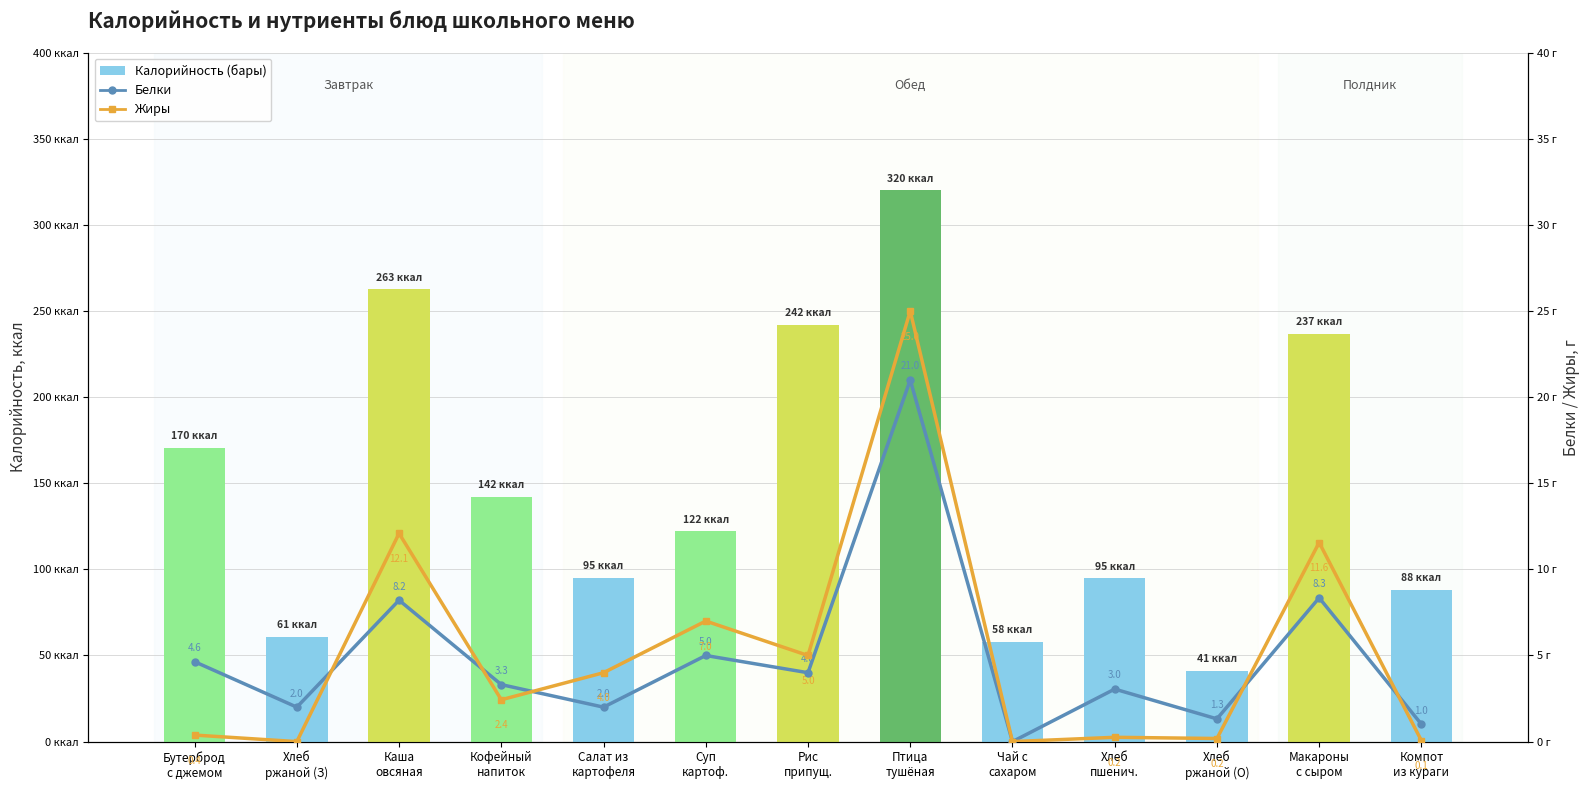

Which series has the widest spread of values?

Калорийность